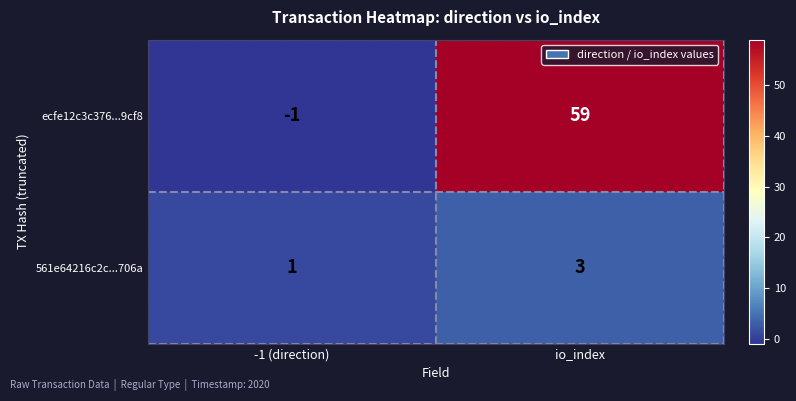

Between -1 (direction) and io_index, which series saw the biggest shift?

ecfe12c3c376...9cf8